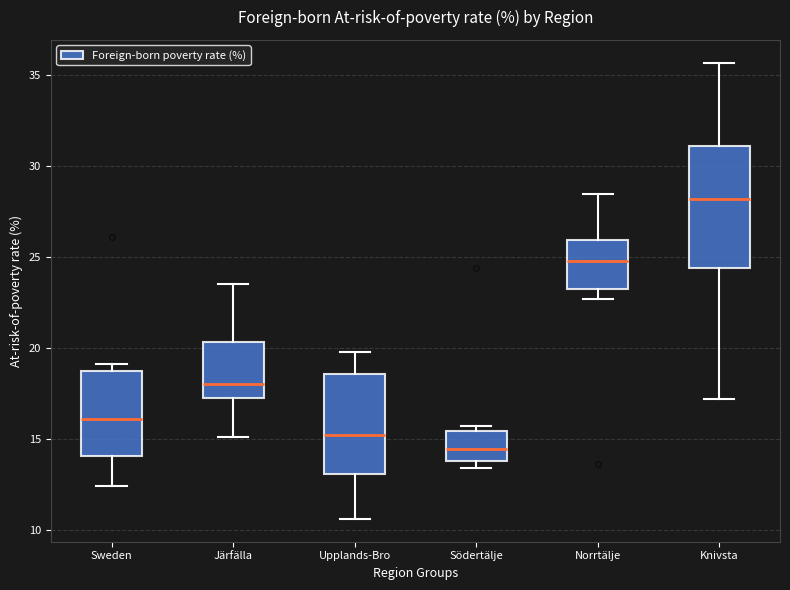

Comparing the boxes themselves (not the whiskers), which one is the tallest?

Knivsta